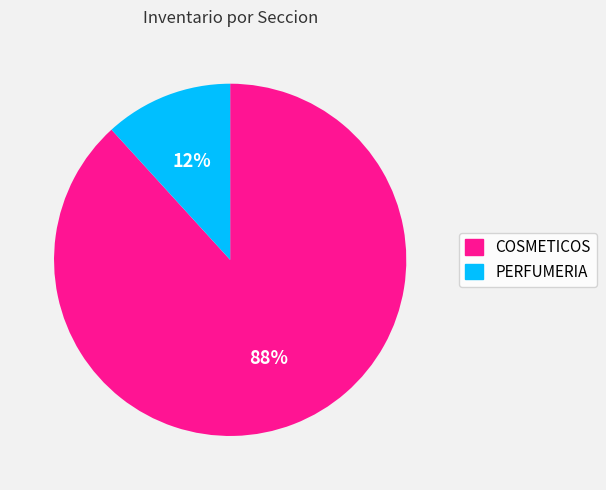

How many slices are in this pie chart?

2